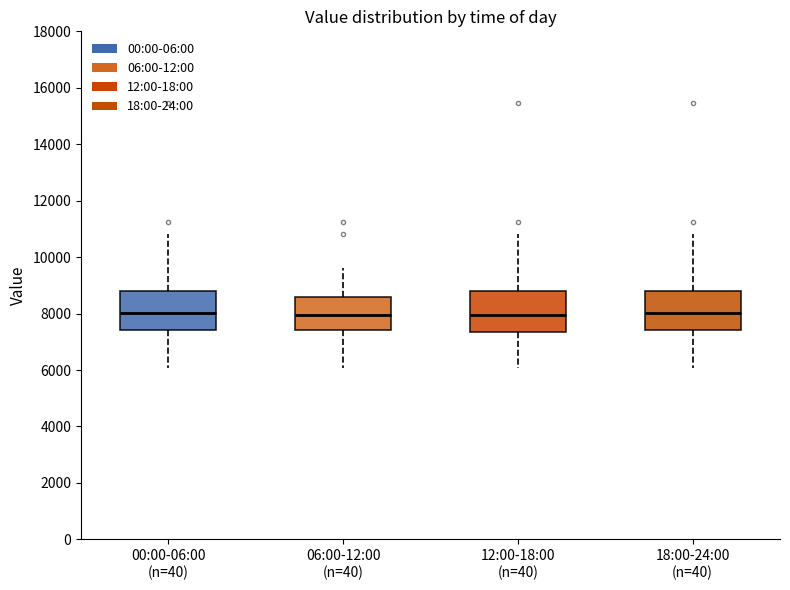

Where is the lower edge of the box for 12:00-18:00 (n=40) on the y-axis? The values are not printed on the chart, so give them approximately, as read against the axis.

7400